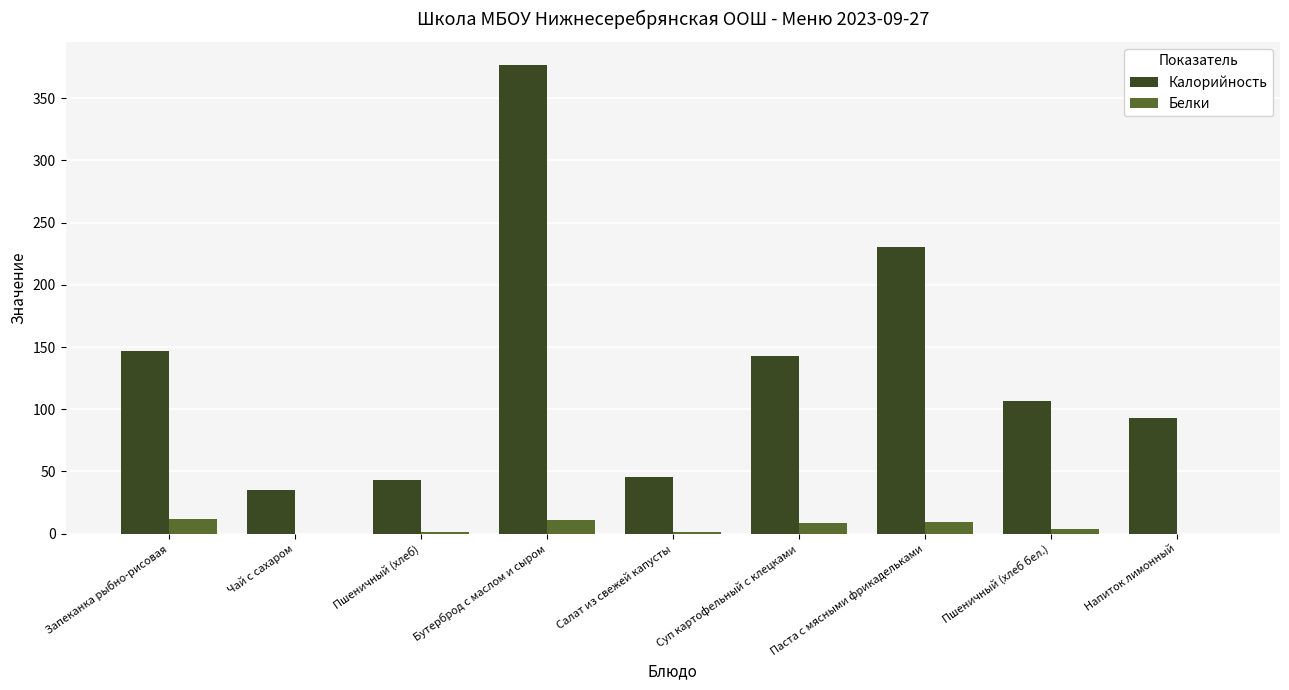

At which category is the sum across all series the highest?

Бутерброд с маслом и сыром